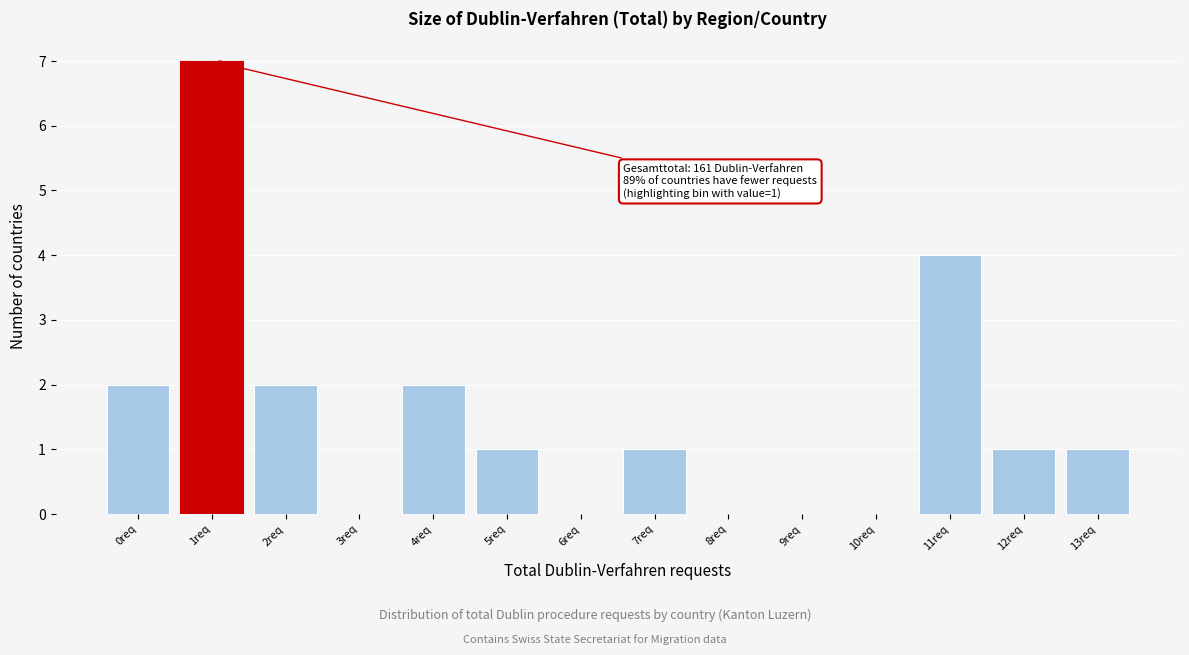

Reading right to left, what are all the values shown in this chart?

13req=1	12req=1	11req=4	10req=0	9req=0	8req=0	7req=1	6req=0	5req=1	4req=2	3req=0	2req=2	1req=7	0req=2